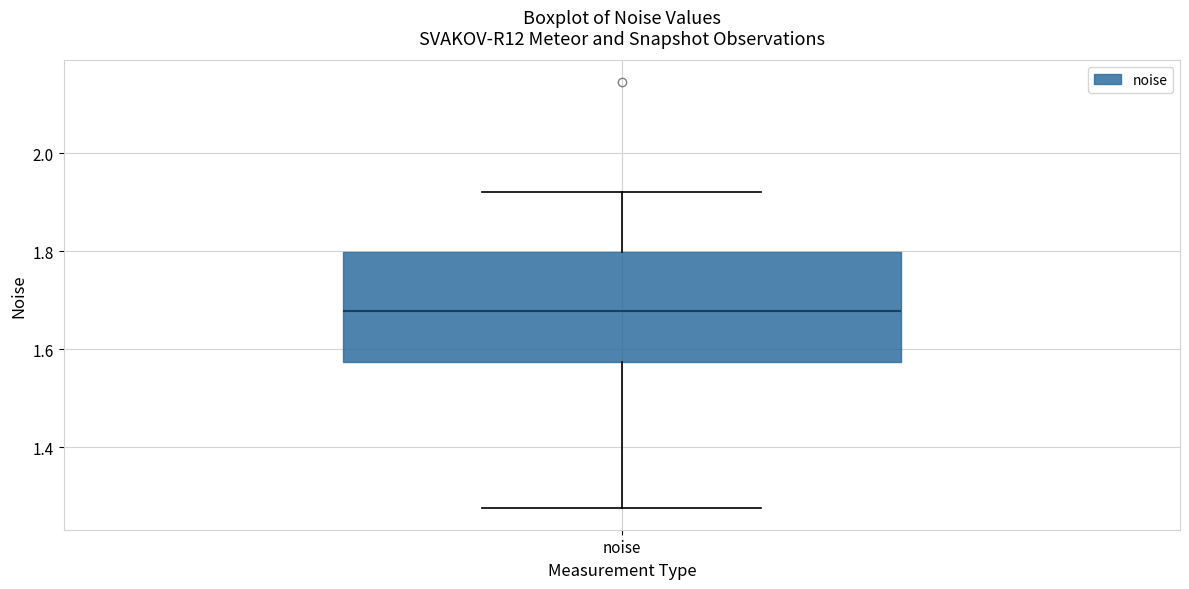

Where is the upper edge of the box for noise on the y-axis? The values are not printed on the chart, so give them approximately, as read against the axis.

1.80